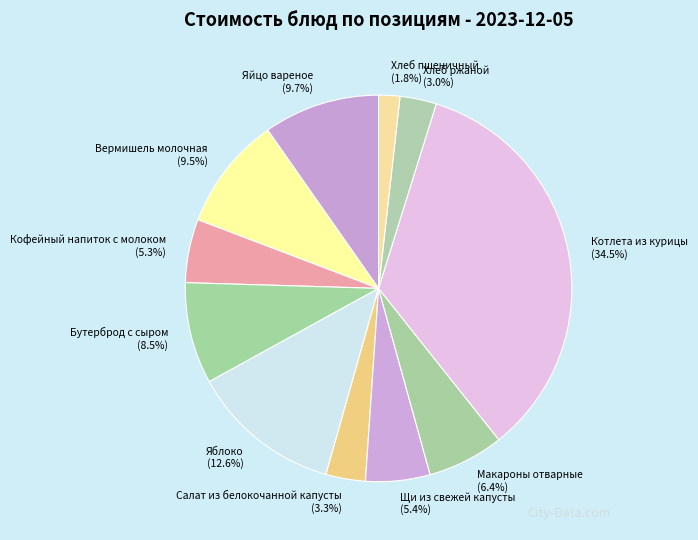

Approximately how many times larger is the value at Кофейный напиток с молоком compared to Щи из свежей капусты?

1.0